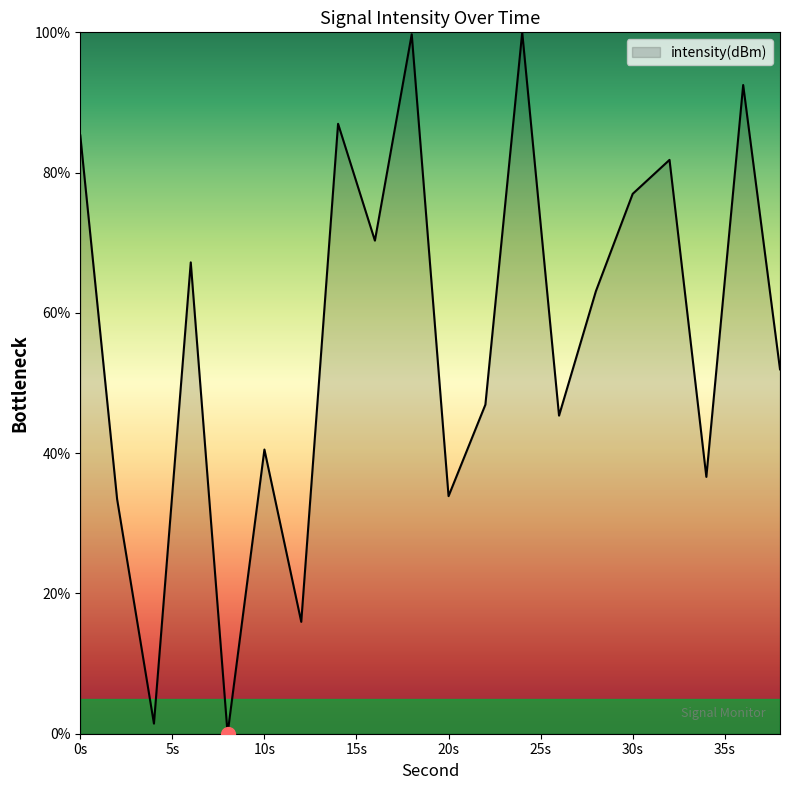

What is the greatest value displayed?

100.0